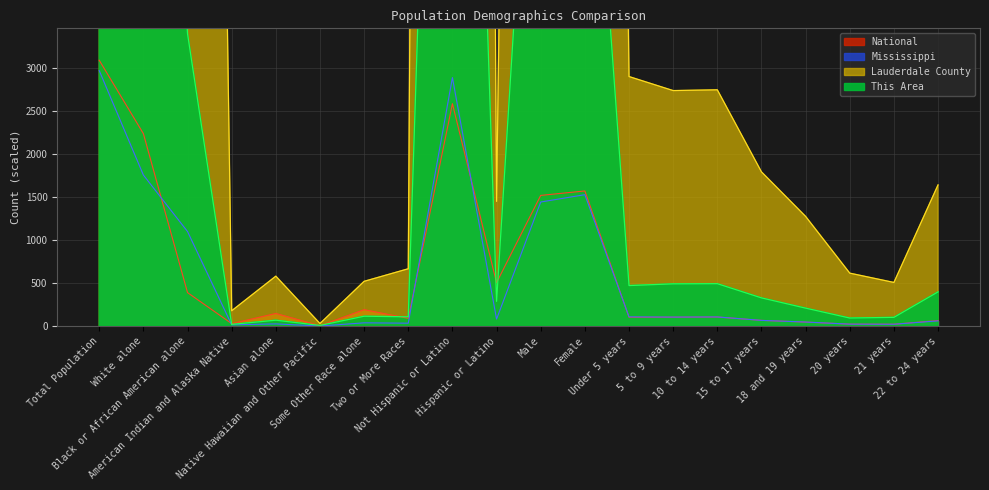

What position from the right is Female?

9